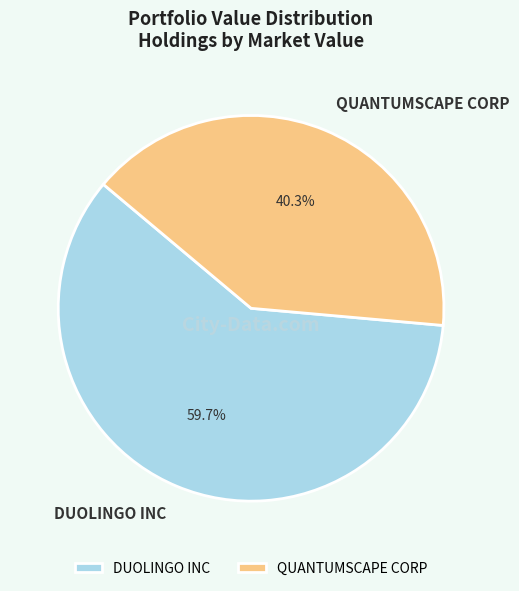

To the nearest percent, what is the average slice percentage?

50%